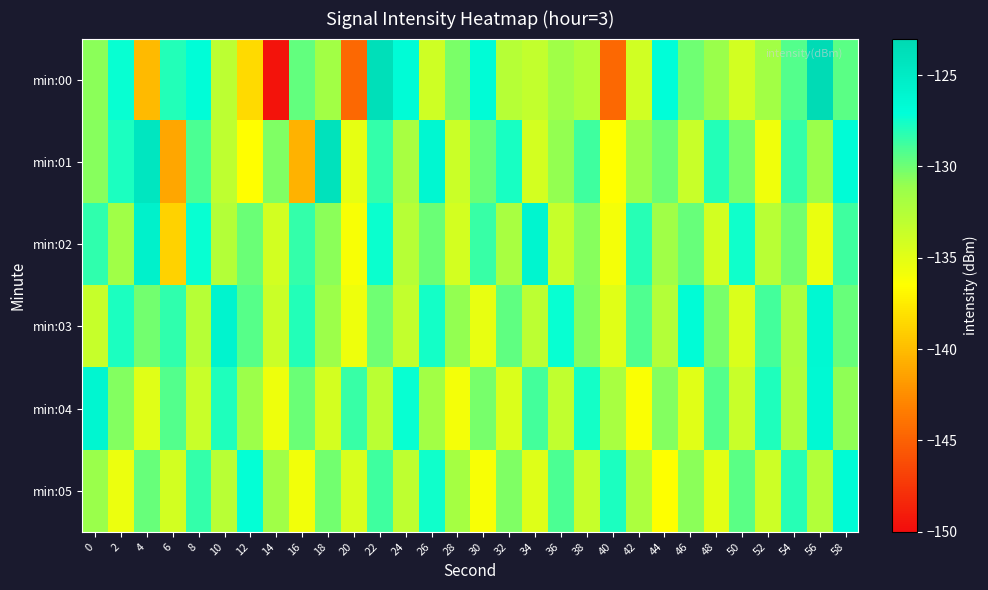

Reading left to right, list all the values displayed in this chart.

min:00: 0=-130.8	2=-127.3	4=-140.1	6=-128.0	8=-126.9	10=-132.9	12=-138.5	14=-149.5	16=-129.7	18=-131.6	20=-144.5	22=-123.8	24=-126.8	26=-133.9	28=-130.3	30=-126.9	32=-132.7	34=-133.3	36=-131.5	38=-132.6	40=-144.6	42=-134.0	44=-127.1	46=-130.0	48=-131.1	50=-134.1	52=-131.6	54=-129.2	56=-123.3	58=-129.5
min:01: 0=-130.7	2=-127.8	4=-124.6	6=-141.2	8=-129.0	10=-133.0	12=-136.5	14=-130.4	16=-140.6	18=-124.1	20=-135.2	22=-128.4	24=-131.9	26=-126.3	28=-133.7	30=-129.9	32=-127.7	34=-134.2	36=-131.0	38=-128.8	40=-136.4	42=-131.2	44=-129.9	46=-133.6	48=-128.0	50=-130.2	52=-135.7	54=-128.4	56=-131.2	58=-126.9
min:02: 0=-128.3	2=-131.5	4=-125.7	6=-138.9	8=-127.2	10=-132.6	12=-129.9	14=-134.1	16=-128.5	18=-130.8	20=-136.1	22=-127.3	24=-132.7	26=-129.9	28=-134.2	30=-128.6	32=-131.9	34=-126.1	36=-133.5	38=-130.7	40=-135.9	42=-128.1	44=-131.5	46=-129.8	48=-134.1	50=-127.4	52=-132.8	54=-130.1	56=-135.4	58=-128.7
min:03: 0=-133.5	2=-127.8	4=-130.1	6=-128.3	8=-132.7	10=-126.0	12=-129.3	14=-133.7	16=-128.0	18=-131.3	20=-135.7	22=-130.0	24=-133.3	26=-127.6	28=-130.9	30=-135.3	32=-129.6	34=-132.9	36=-127.2	38=-130.6	40=-134.9	42=-129.2	44=-132.5	46=-126.9	48=-130.2	50=-134.5	52=-128.8	54=-132.1	56=-126.5	58=-129.8
min:04: 0=-126.2	2=-130.6	4=-134.9	6=-129.2	8=-133.6	10=-127.9	12=-131.2	14=-135.6	16=-129.9	18=-134.2	20=-128.6	22=-132.9	24=-127.2	26=-131.6	28=-135.9	30=-130.2	32=-134.6	34=-128.9	36=-133.2	38=-127.6	40=-131.9	42=-136.2	44=-130.6	46=-134.9	48=-129.2	50=-133.6	52=-127.9	54=-132.2	56=-126.6	58=-130.9
min:05: 0=-131.1	2=-135.5	4=-129.8	6=-134.1	8=-128.5	10=-132.8	12=-127.1	14=-131.5	16=-135.8	18=-130.1	20=-134.5	22=-128.8	24=-133.1	26=-127.5	28=-131.8	30=-136.1	32=-130.5	34=-134.8	36=-129.1	38=-133.4	40=-127.8	42=-132.1	44=-136.4	46=-130.8	48=-135.1	50=-129.4	52=-133.8	54=-128.1	56=-132.4	58=-126.8